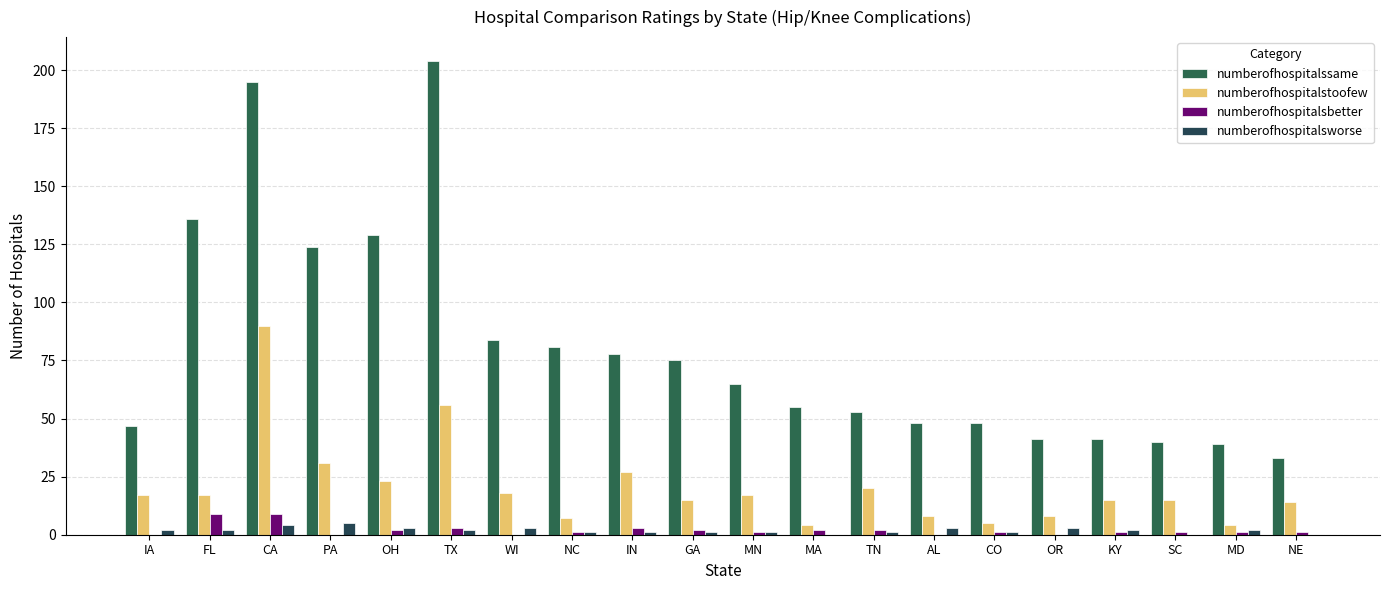

At which label is numberofhospitalssame closest to 118?

PA